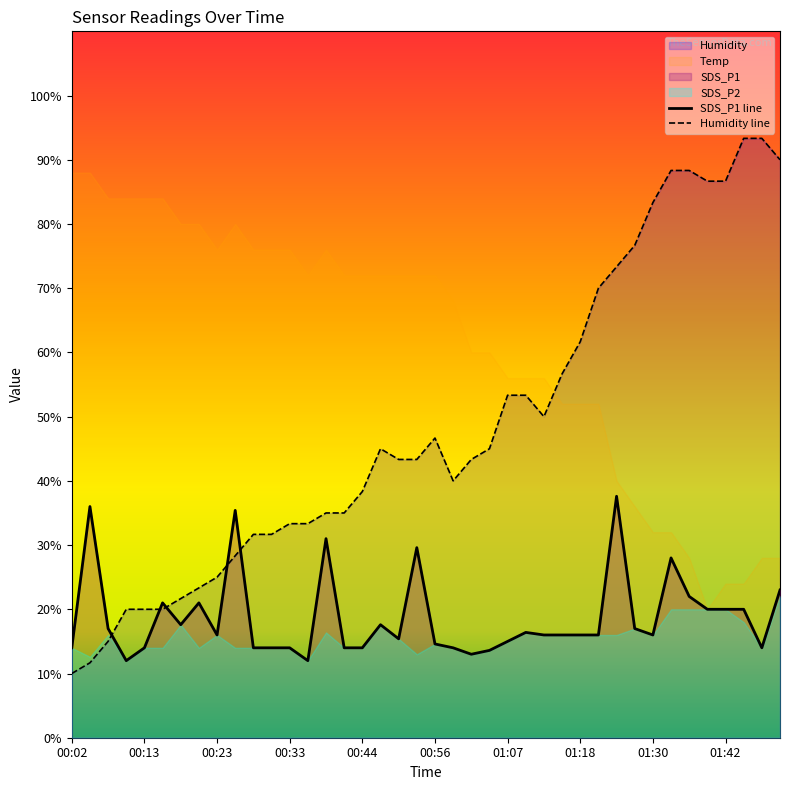

What is the highest value of the SDS_P1 line series?

37.6